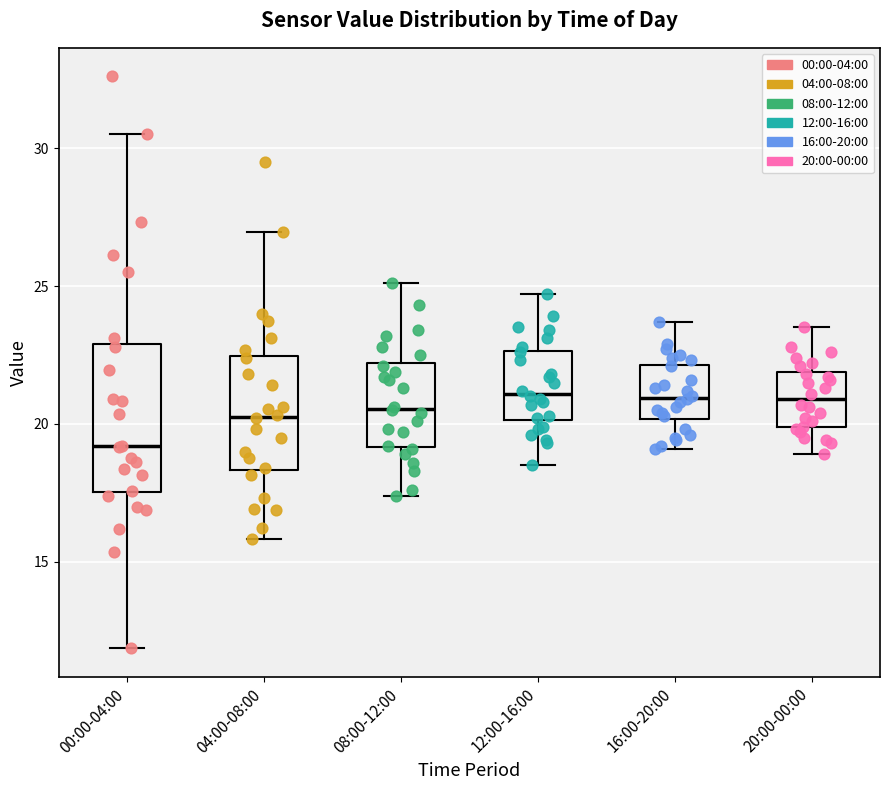

Where is the upper edge of the box for 20:00-00:00 on the y-axis? The values are not printed on the chart, so give them approximately, as read against the axis.

22.0